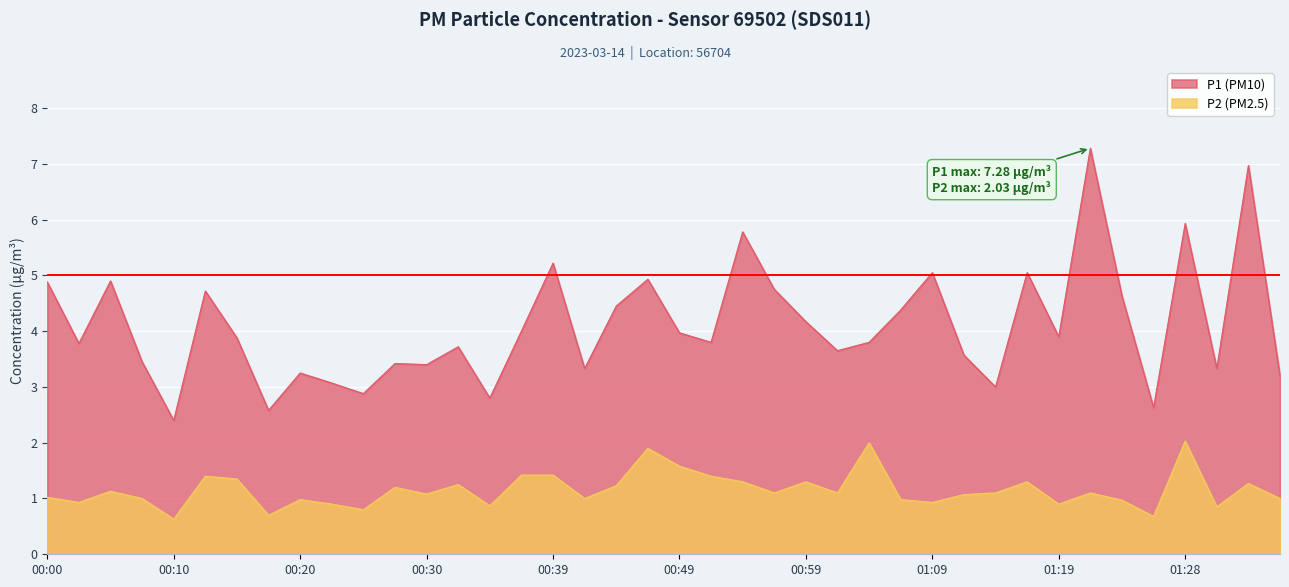

Which series has the largest total across all categories?

P1 (PM10)